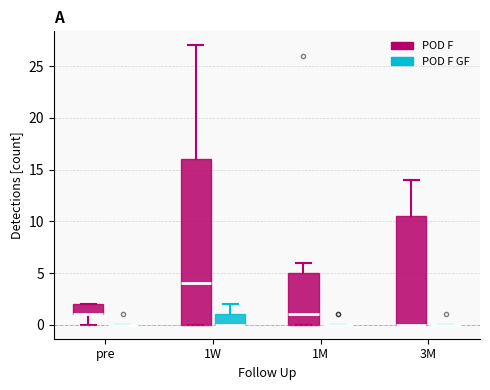

Which box is the tallest, from its lower edge to its upper edge?

1W (POD F)